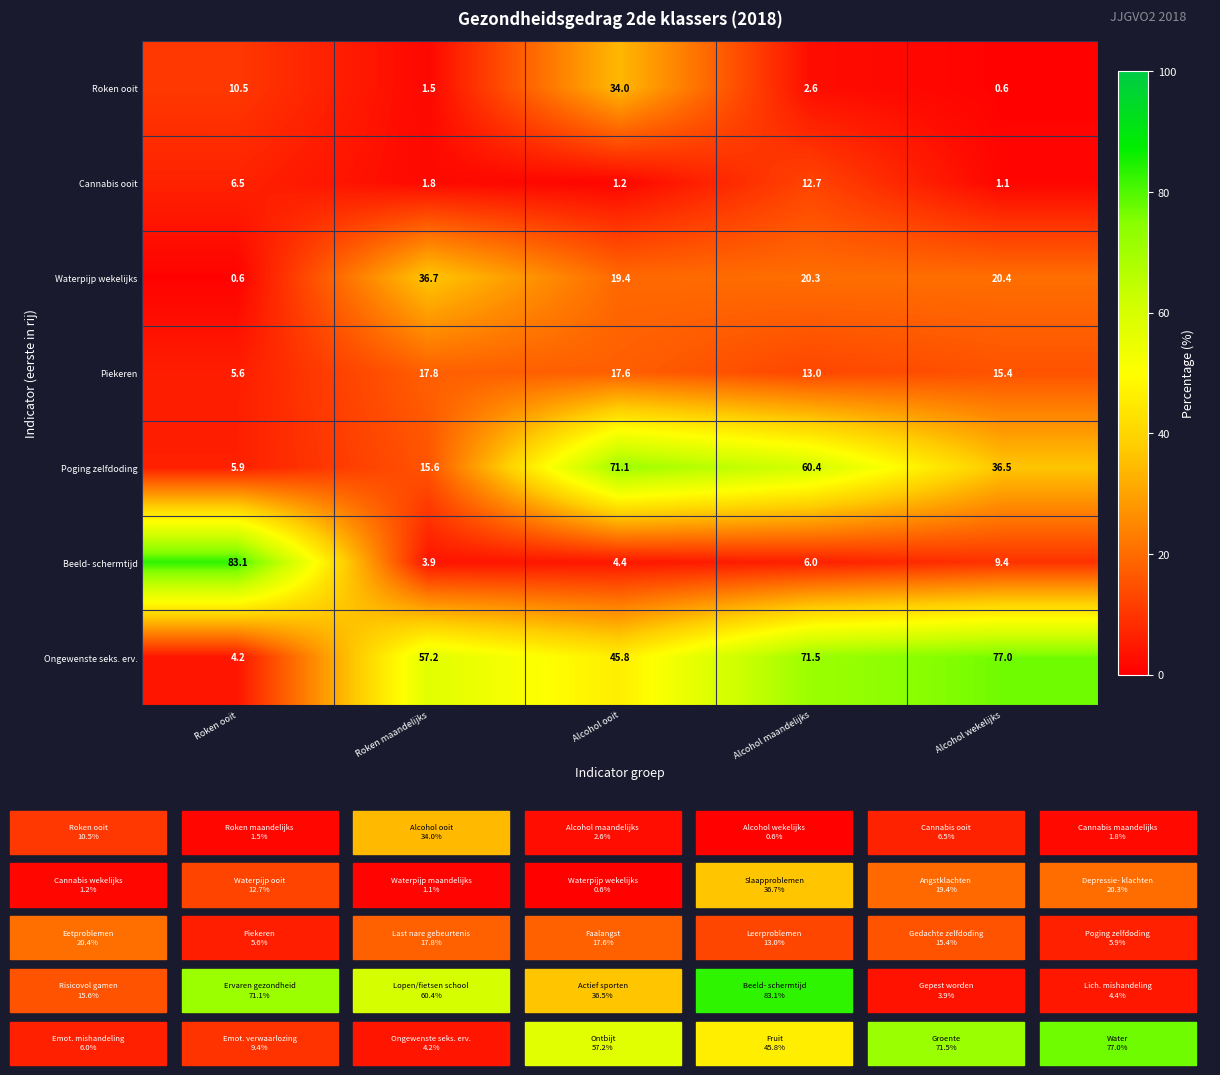

What is the spread (max minus min) of values at Alcohol maandelijks?

68.9